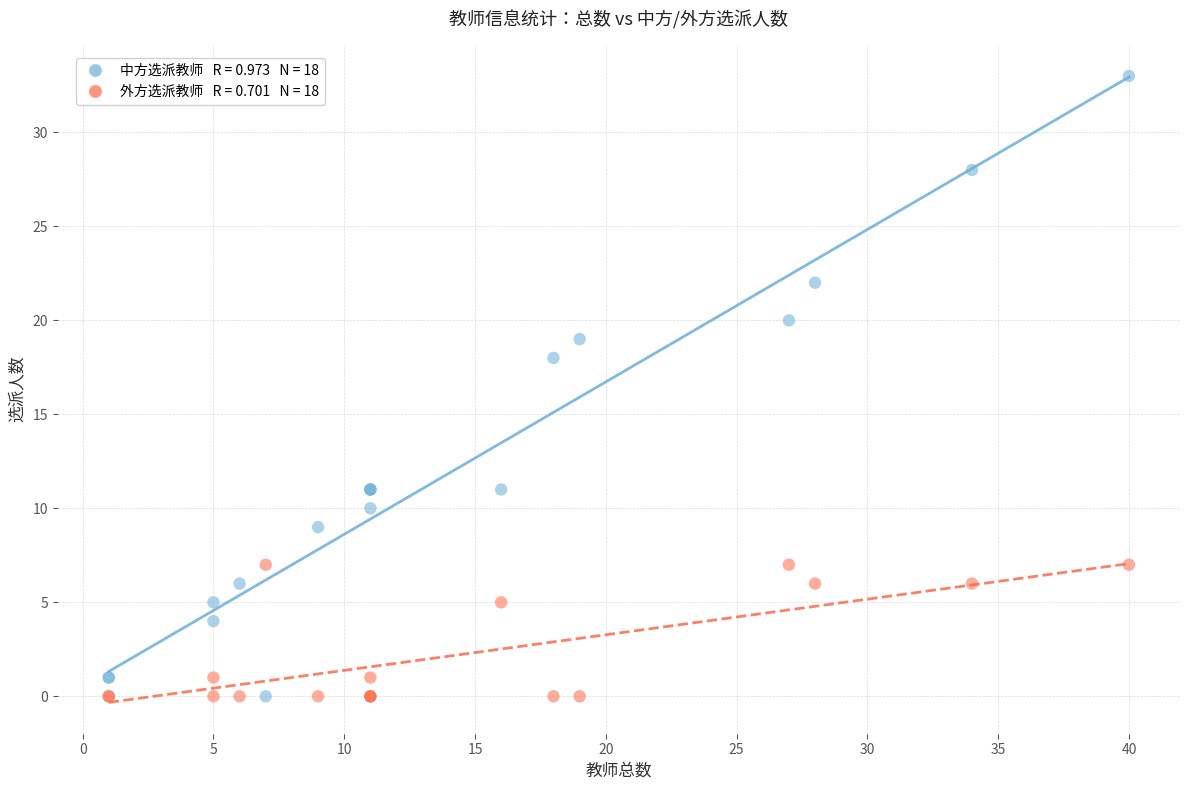

Across all series, what Y value is closest to 16?

18